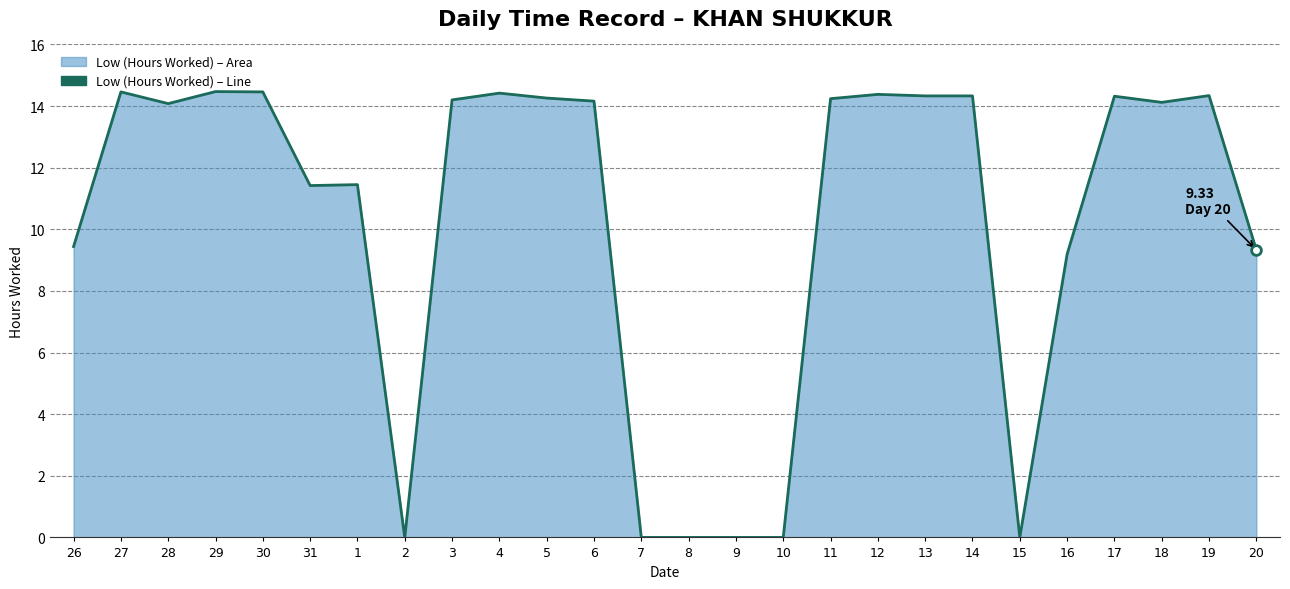

What position from the left is 15?

21